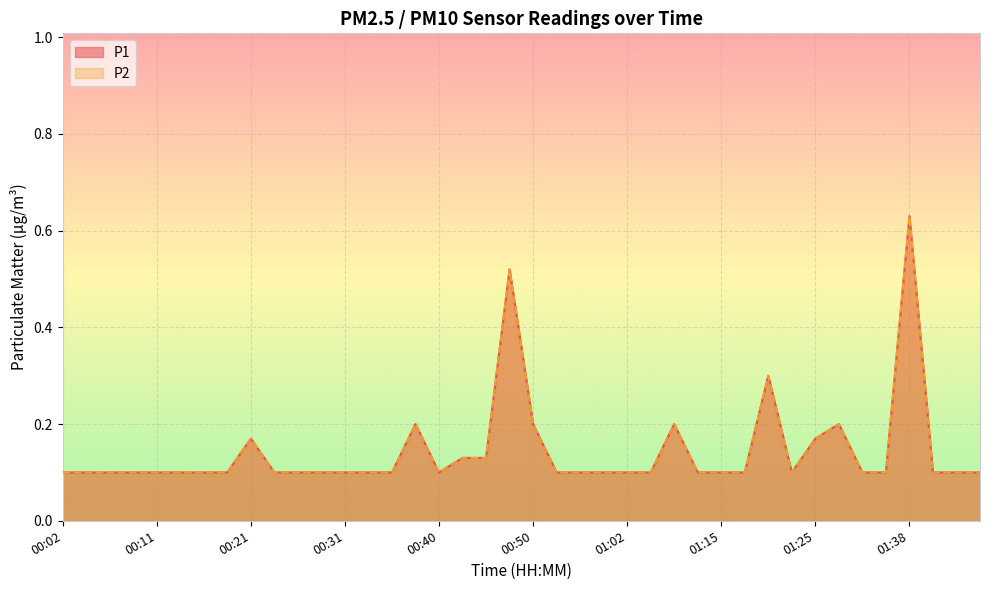

True or false: P1 and P2 intersect in this chart.

False